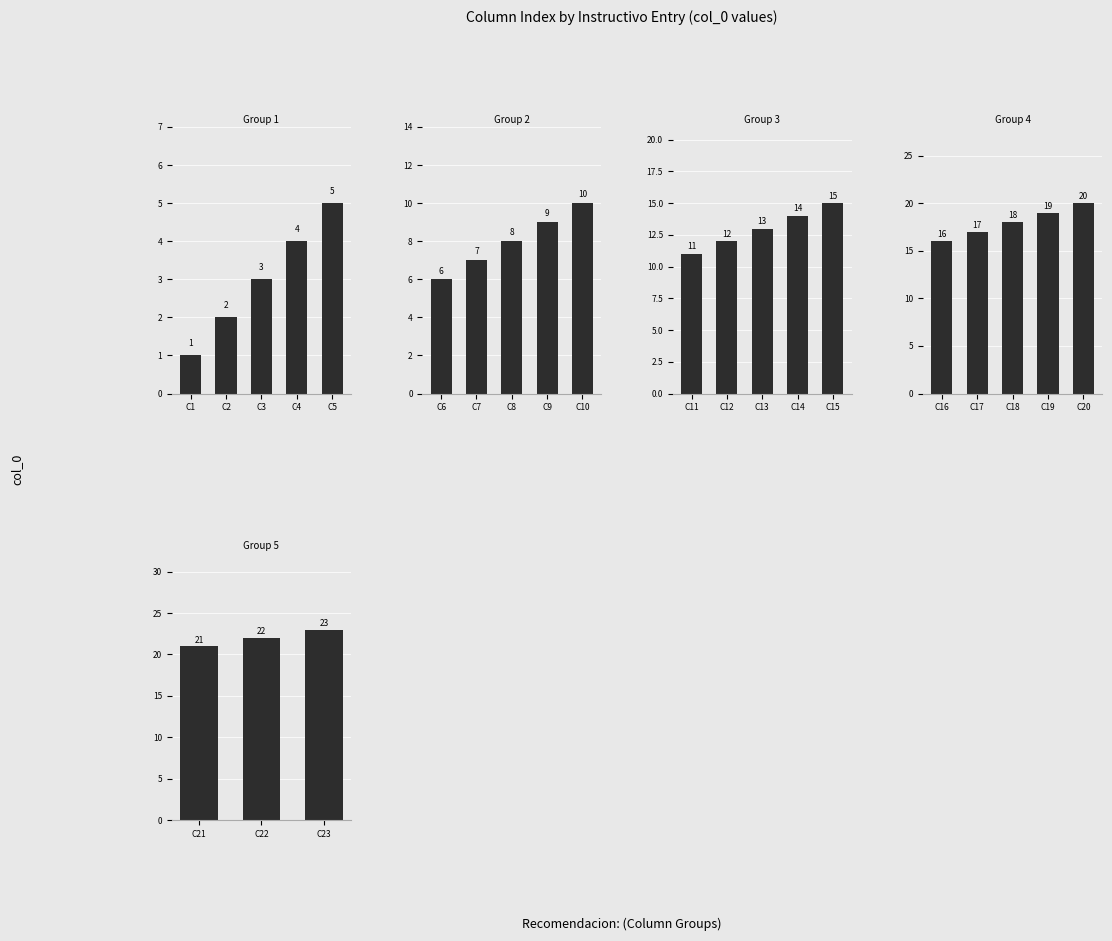

Between Col 17 and Col 1, which is larger?

Col 17